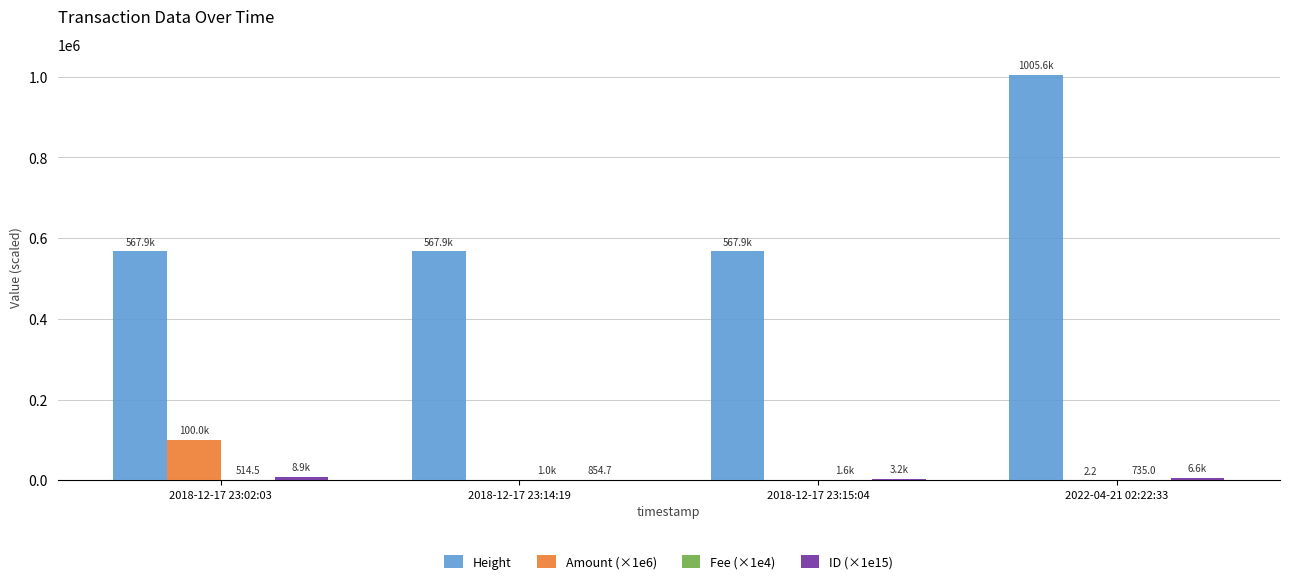

Which series has the largest total across all categories?

Height